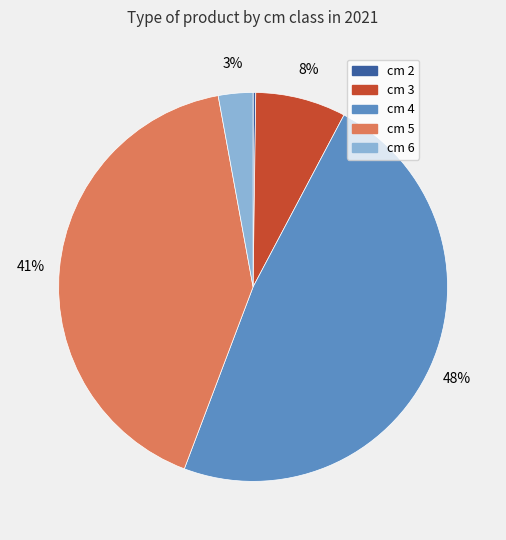

What percentage is the cm 3 slice, to the nearest percent?

8%